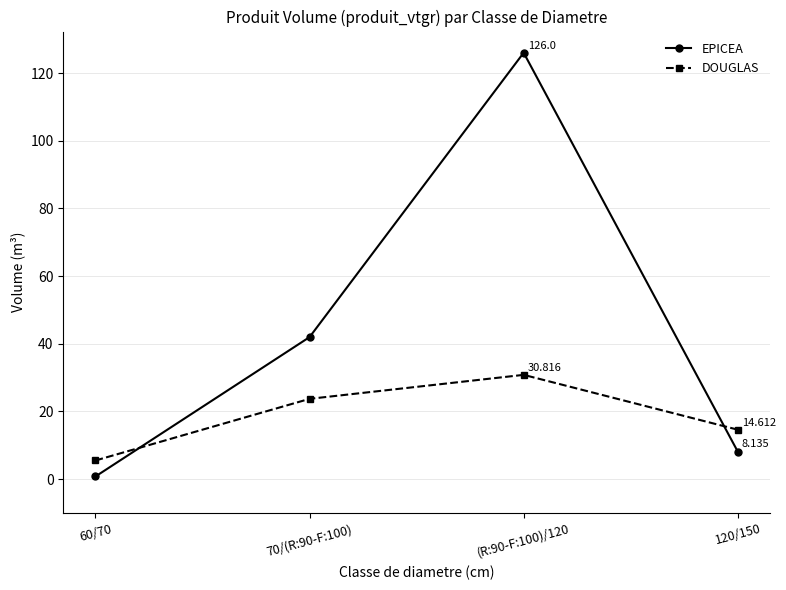

What is the approximate value of EPICEA at 120/150?

8.1